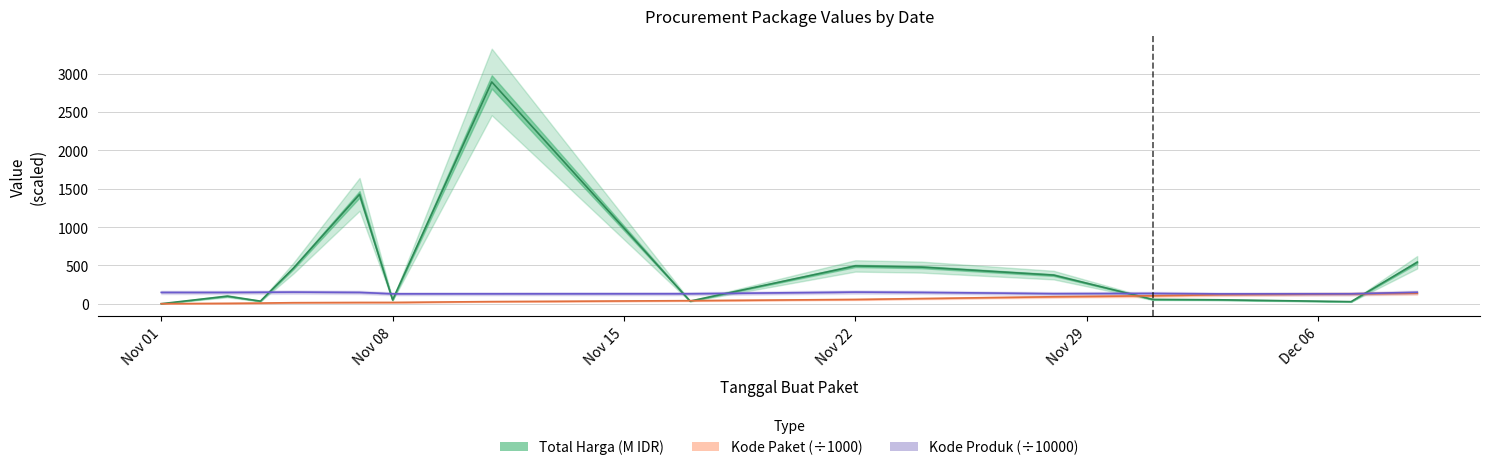

Is this an area chart (filled region under the line)?

No